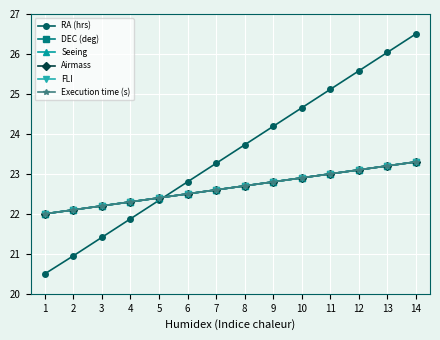

Does the chart have visible grid lines?

Yes